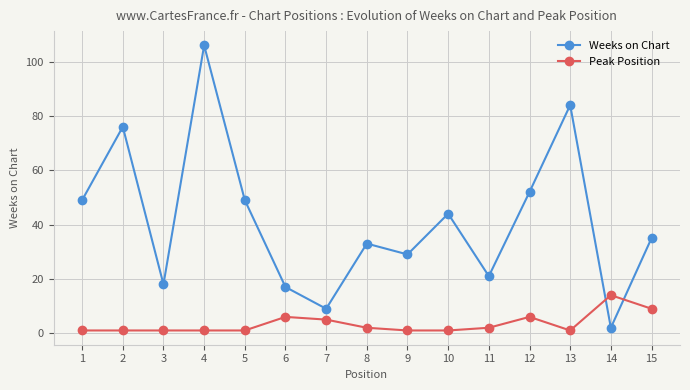

Where is the first local maximum for Weeks on Chart?

2